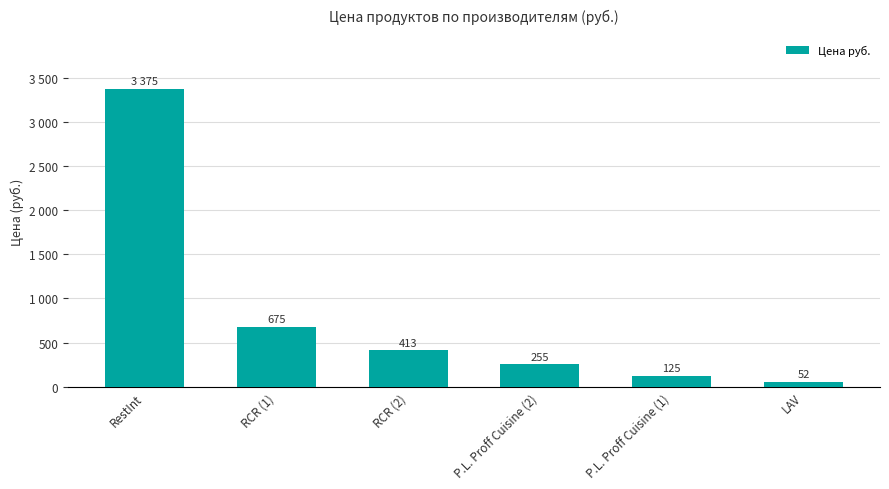

Is it true that the value at RCR (2) is 413?

True